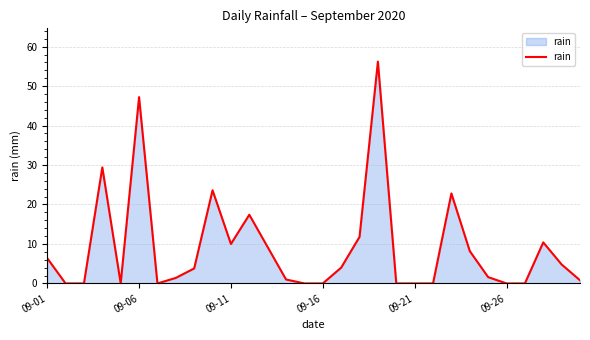

What is the difference between the maximum and minimum values?

56.2